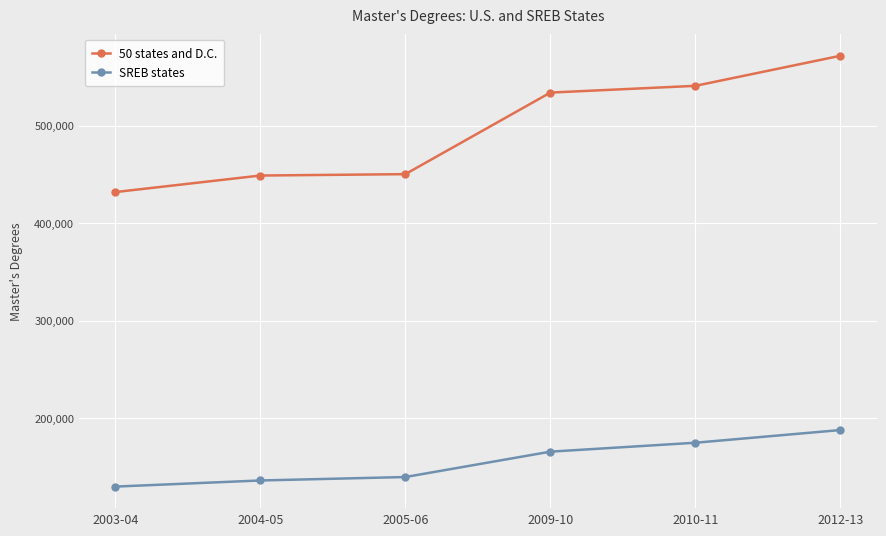

At 2009-10, list the series in order from largest to smallest.

50 states and D.C., SREB states